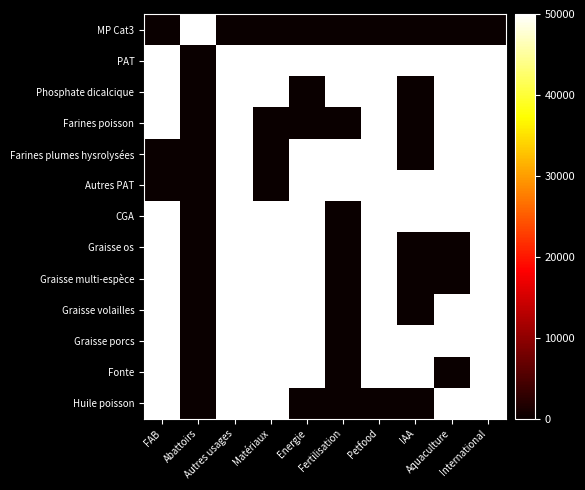

At how many categories does at least one series exceed 23354?

10